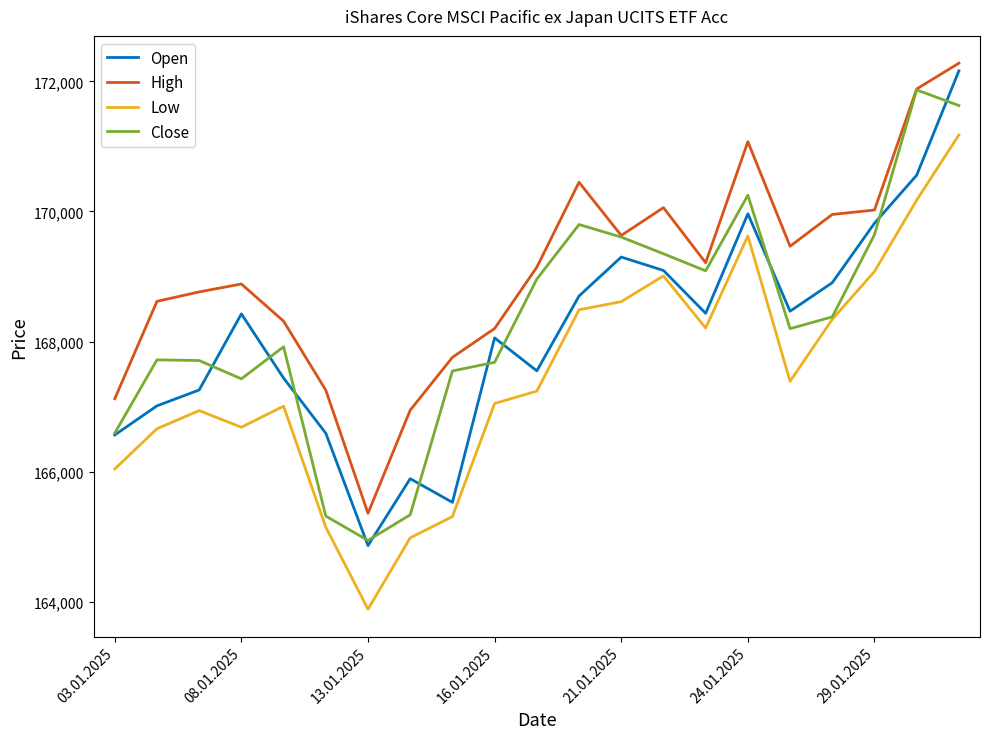

In High, how many points are lower than both neighbors (excluding endpoints)?

4